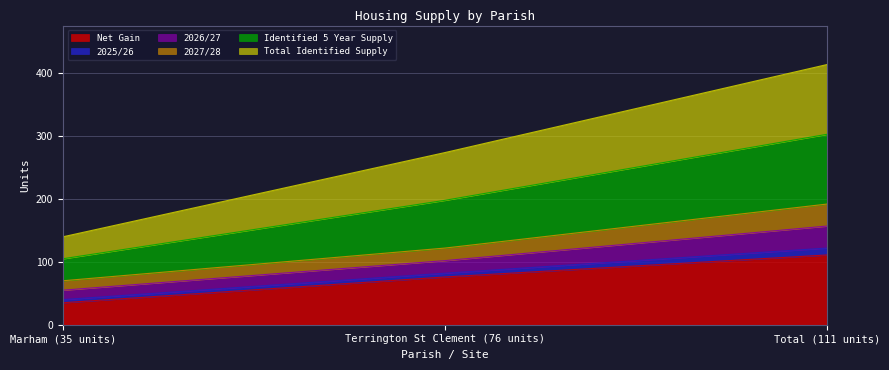

How many data points does each series have?

3